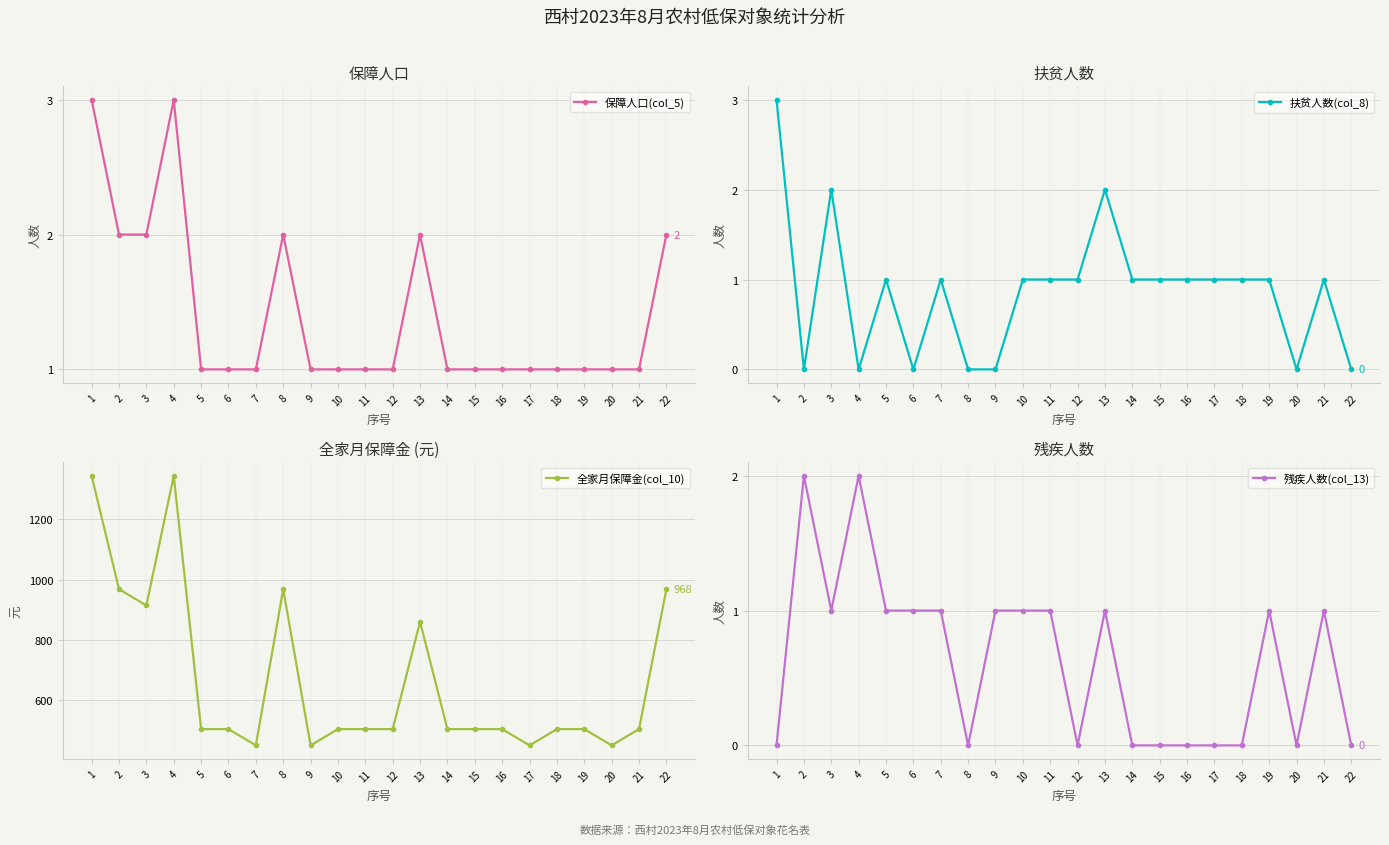

What is the difference between the 全家月保障金(col_10) values at 17 and 8?

518